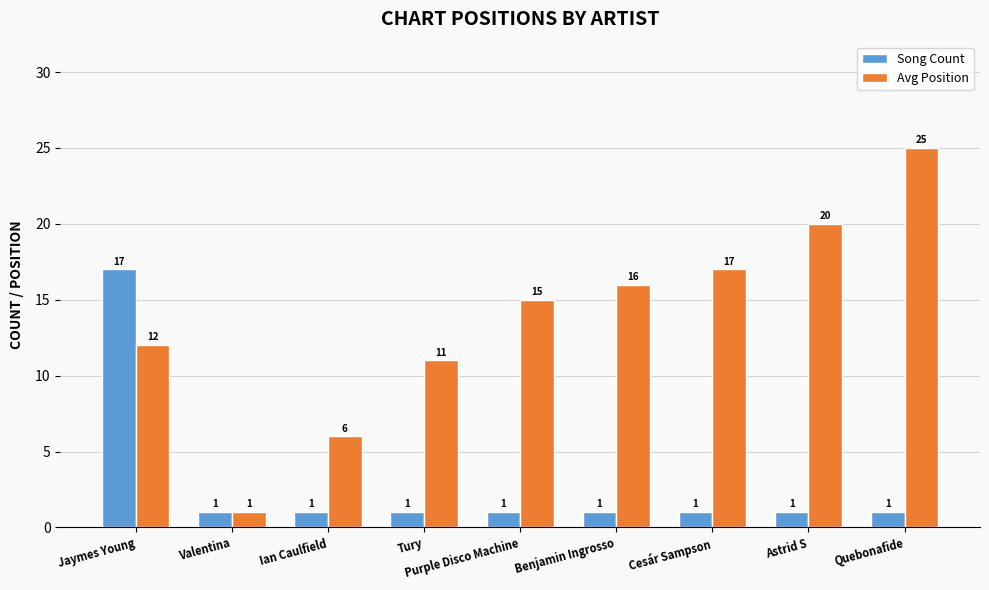

What is the sum of the Avg Position values at Ian Caulfield and Astrid S?

26